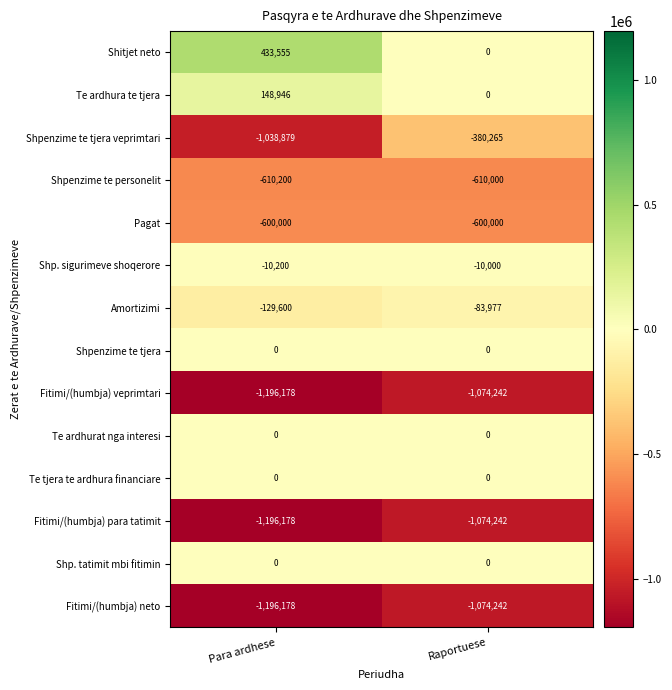

Rank the categories by Shpenzime te tjera veprimtari value from highest to lowest.

Raportuese, Para ardhese